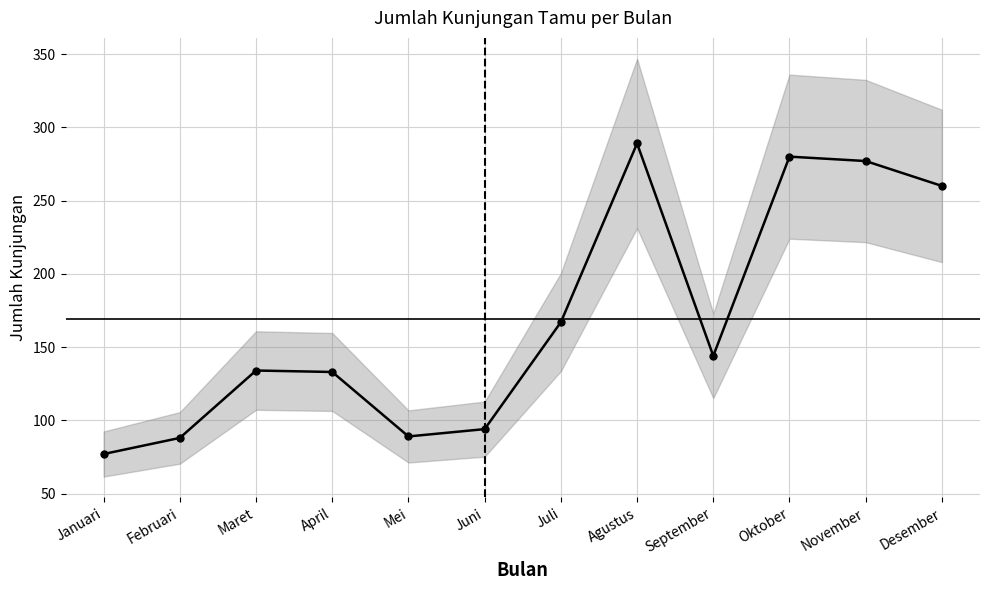

How many interior local peaks (higher than both neighbors) does the data have?

3